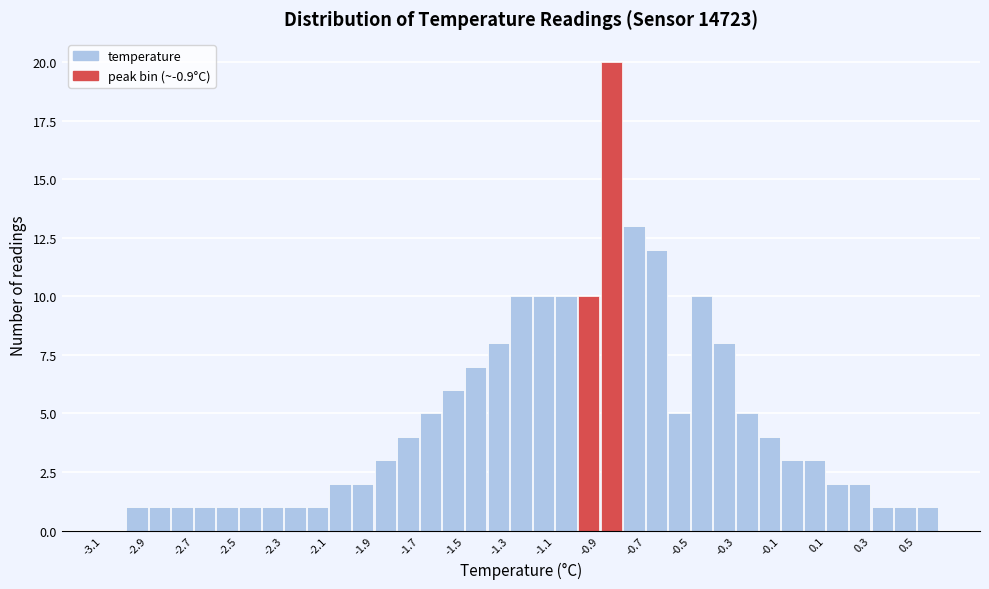

What is the height of the bar covering -2.3 to -2.2 on the x-axis? The values are not printed on the chart, so give them approximately, as read against the axis.

1